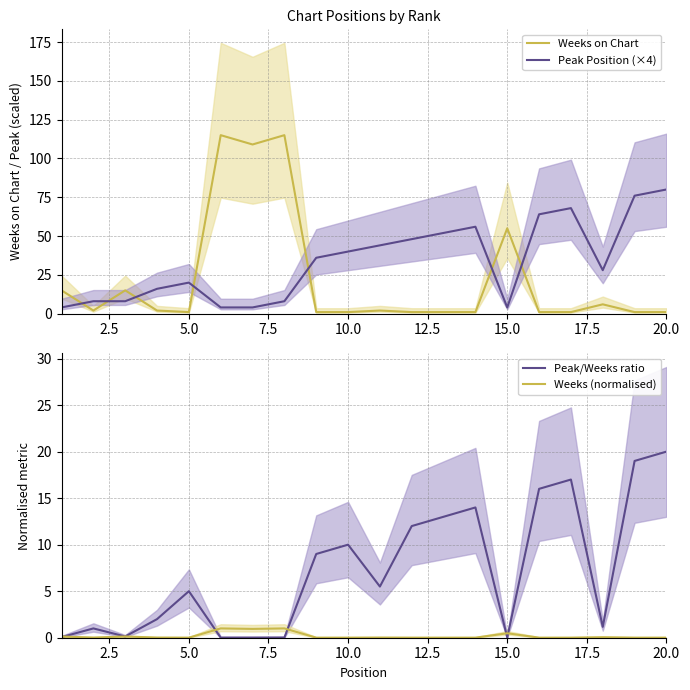

True or false: Weeks on Chart and Peak Position (×4) cross at least once.

True